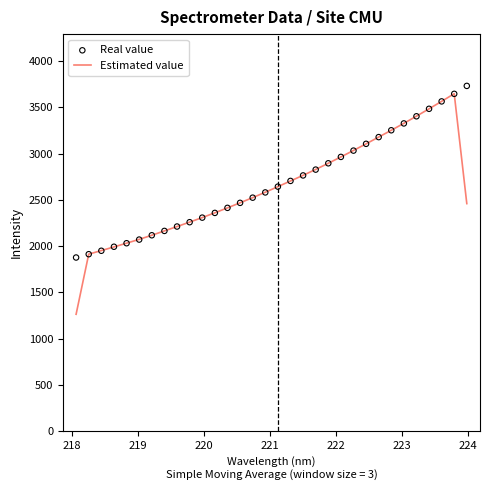

What is the maximum value for Estimated value?

3649.0